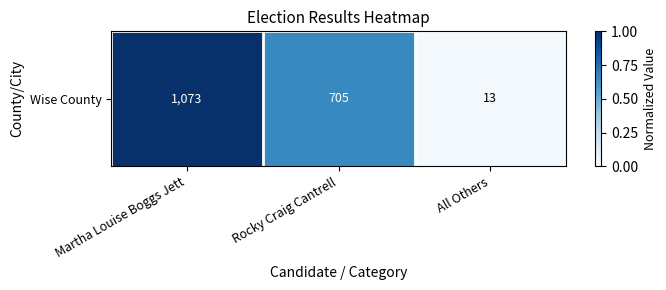

What is the difference between the values at Rocky Craig Cantrell and Martha Louise Boggs Jett?

0.3